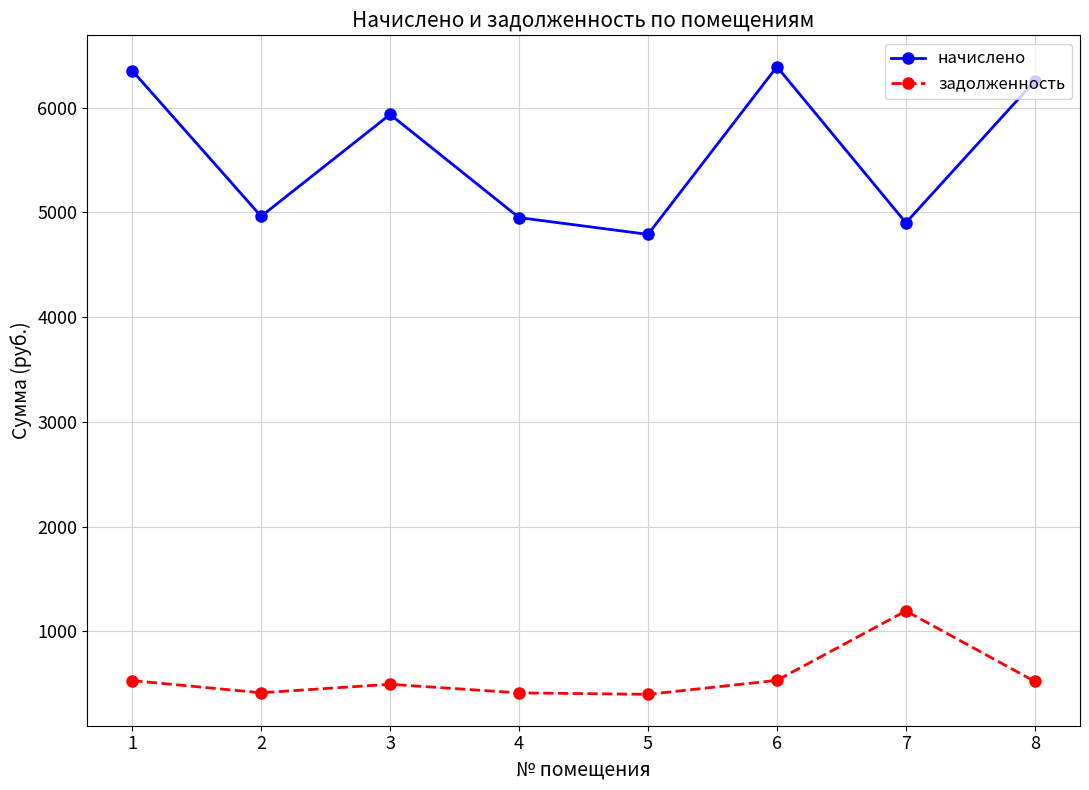

What is the lowest value of the начислено series?

4789.3